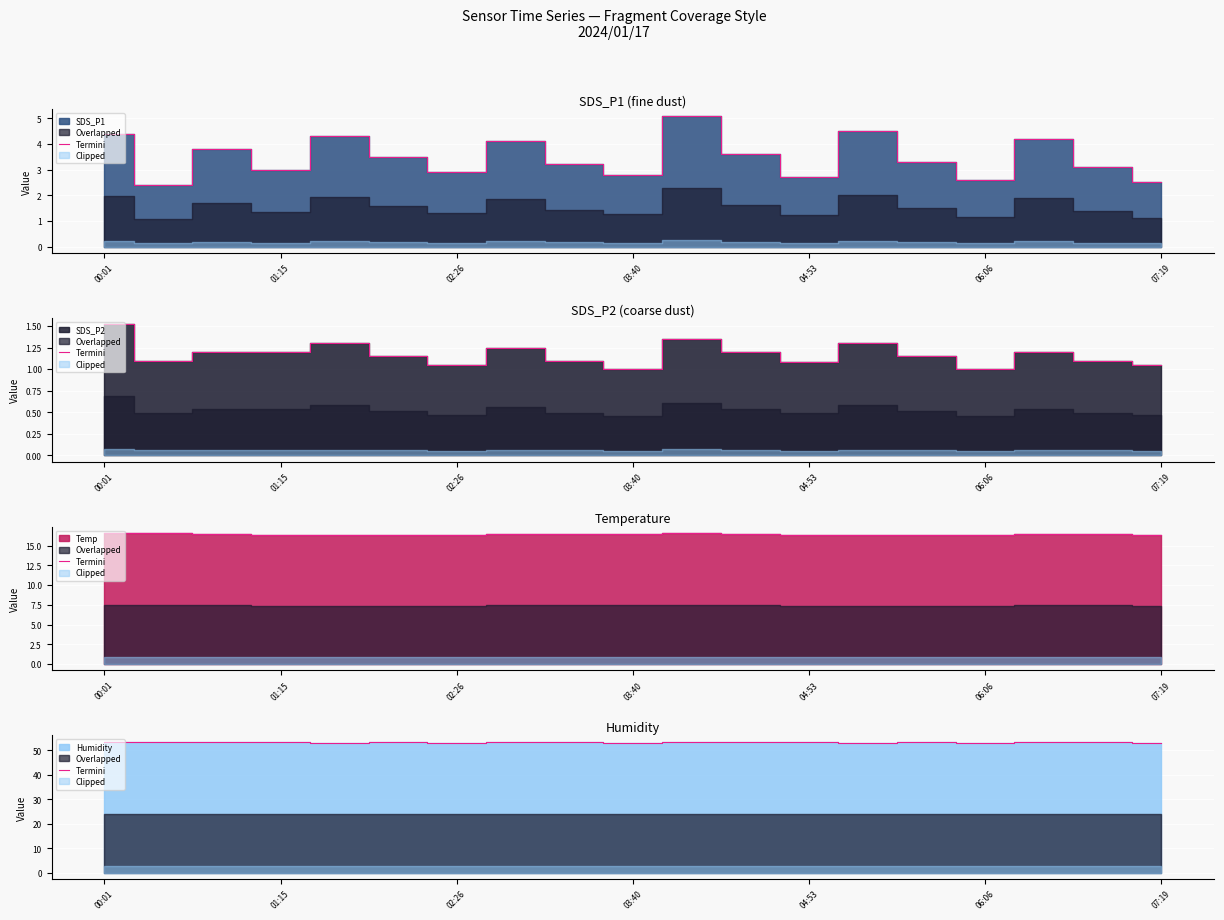

The chart shows a value of 32.4 at 11. True or false?

False